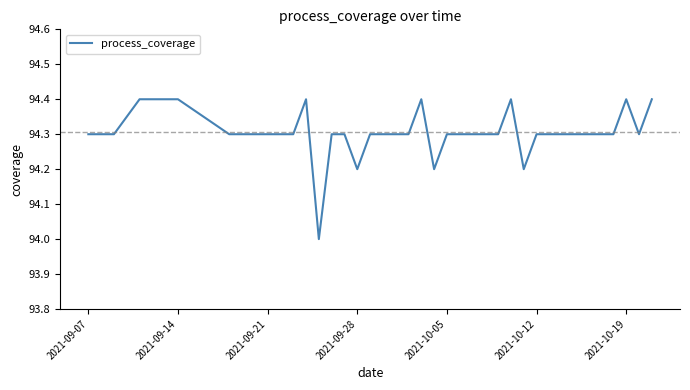

What is the smallest value displayed?

94.0